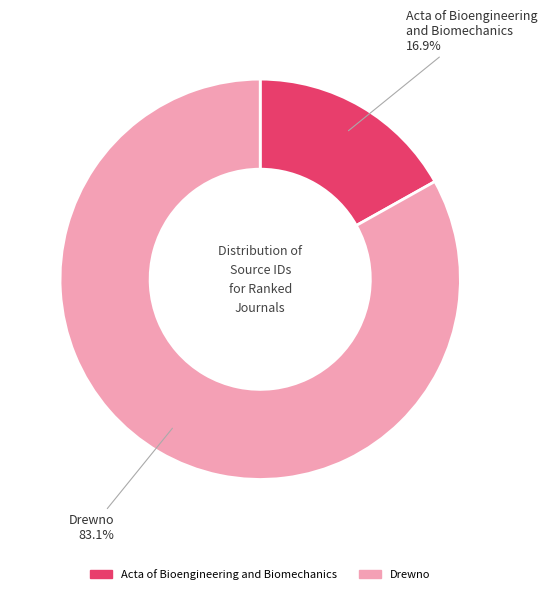

Combined, what portion of the pie is Drewno and Acta of Bioengineering and Biomechanics?

100.0%